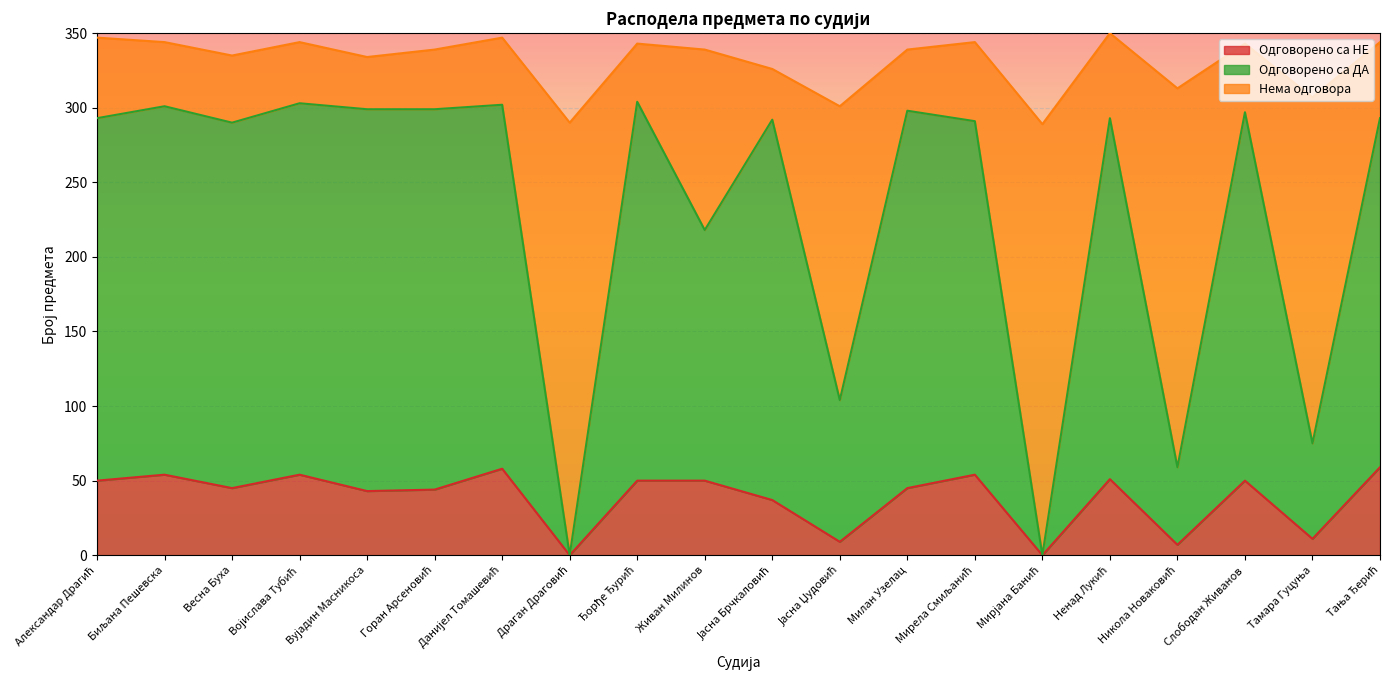

What is the highest value of the Одговорено са НЕ series?

59